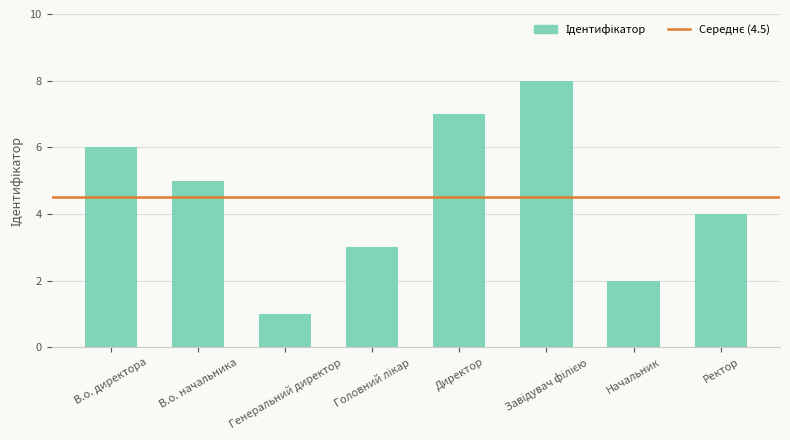

True or false: the data shows 5 at В.о. начальника.

True